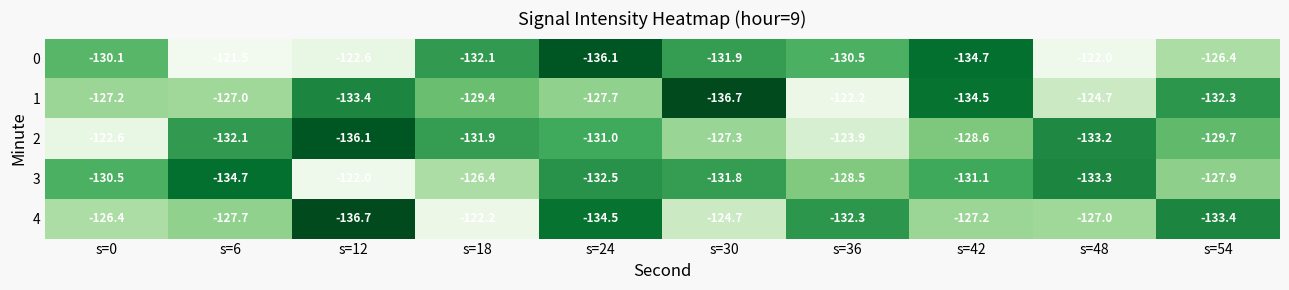

What is the difference between the maximum and minimum values in the 3 series?

12.7